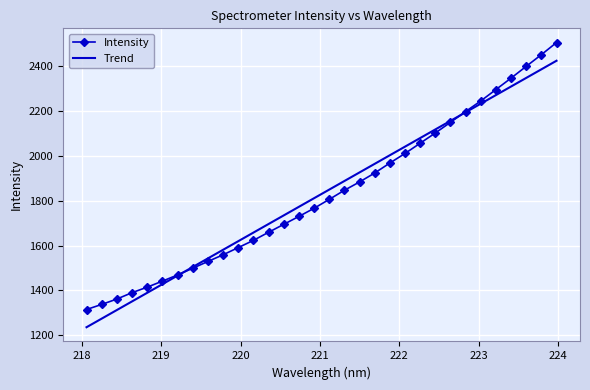

Count the number of data series in this chart.

2